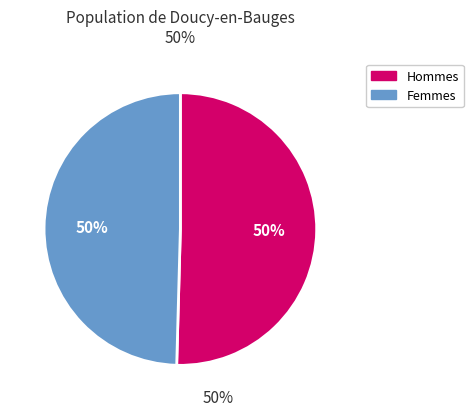

To the nearest percent, what is the average slice percentage?

50%